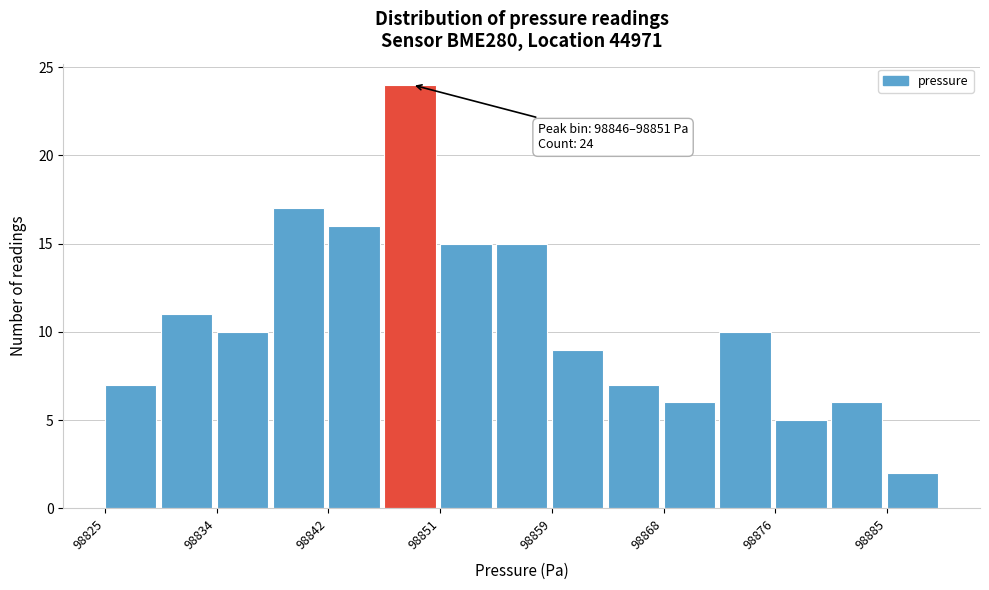

Which range on the x-axis has the tallest bar?

98847 to 98851